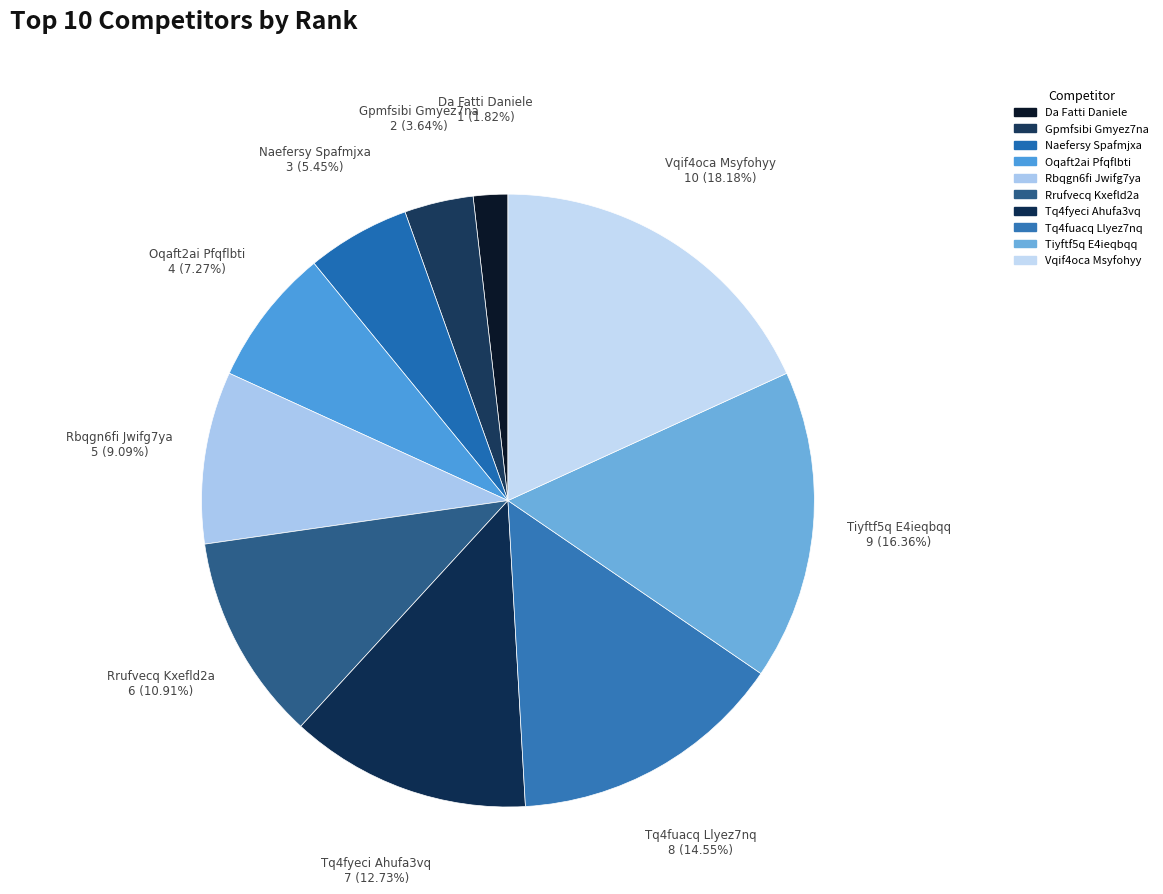

What is the smallest slice in the pie chart?

Da Fatti Daniele